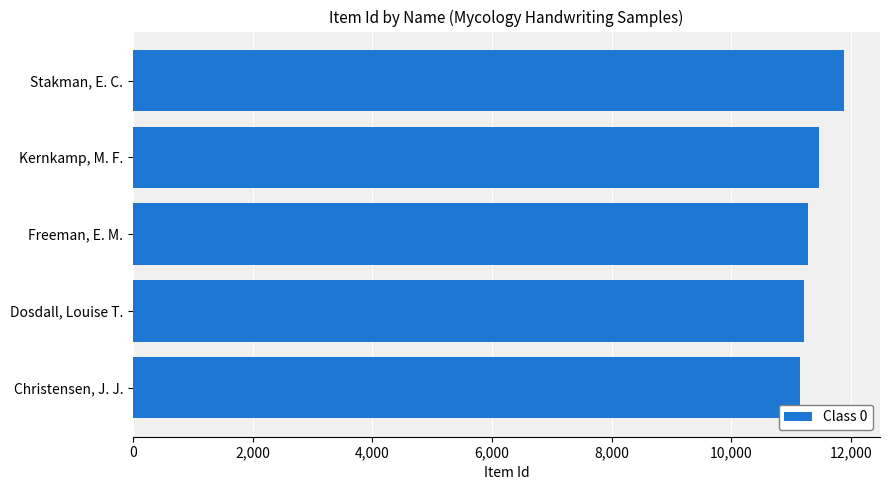

Reading bottom to top, extract all data points from this chart.

Christensen, J. J.=11146	Dosdall, Louise T.=11219	Freeman, E. M.=11280	Kernkamp, M. F.=11471	Stakman, E. C.=11890